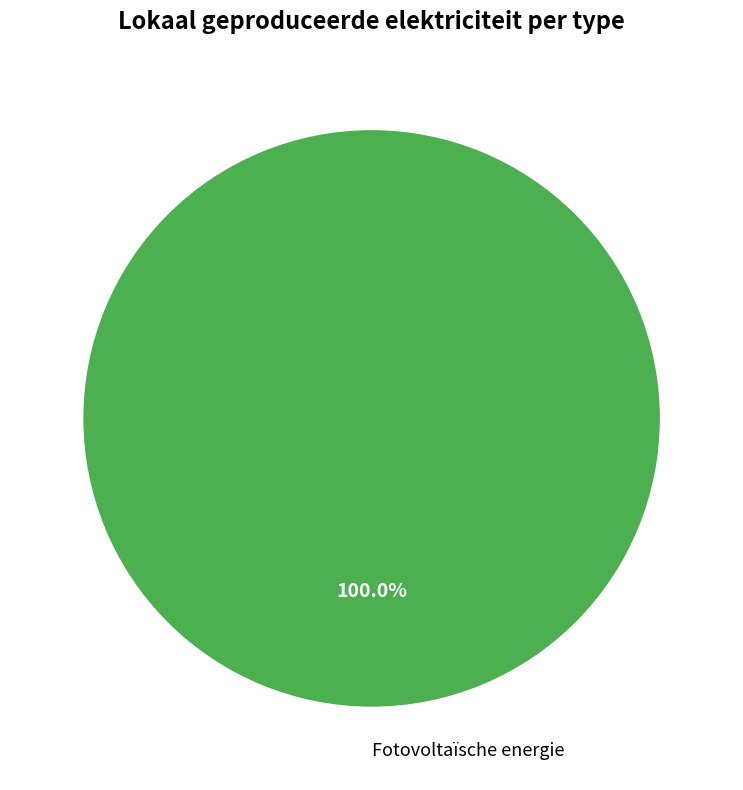

Rank the categories by value from lowest to highest.

Fotovoltaïsche energie